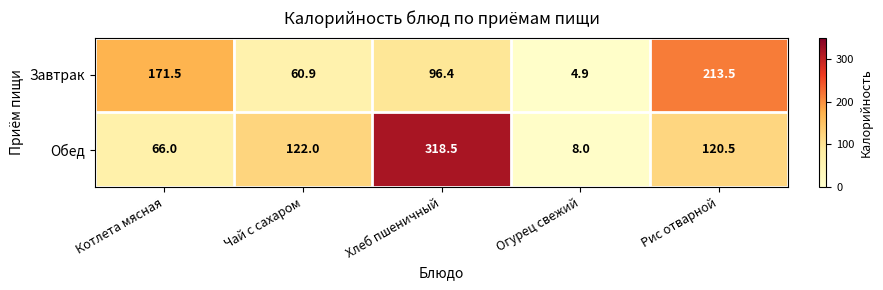

The value of Завтрак at Котлета мясная is 228.2. True or false?

False